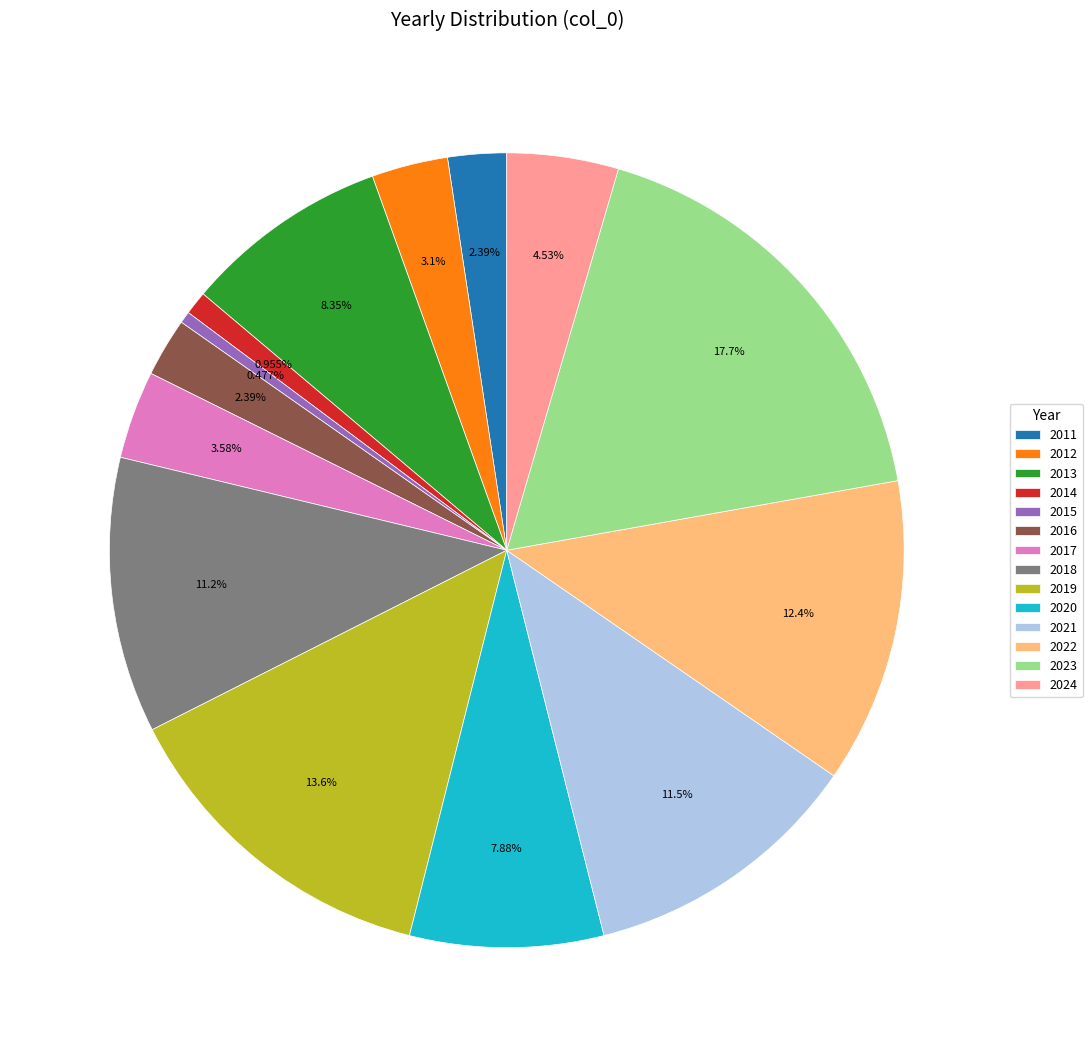

Is the sum of 2018 and 2017 greater than half?

No